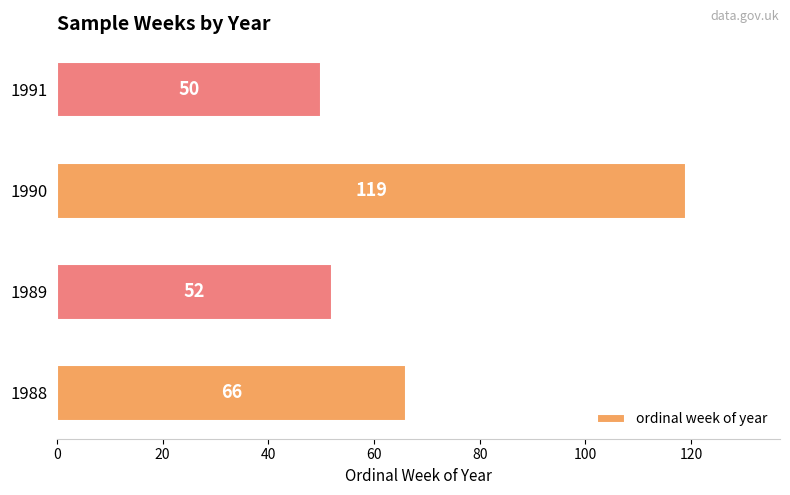

How many bars are there in total?

4